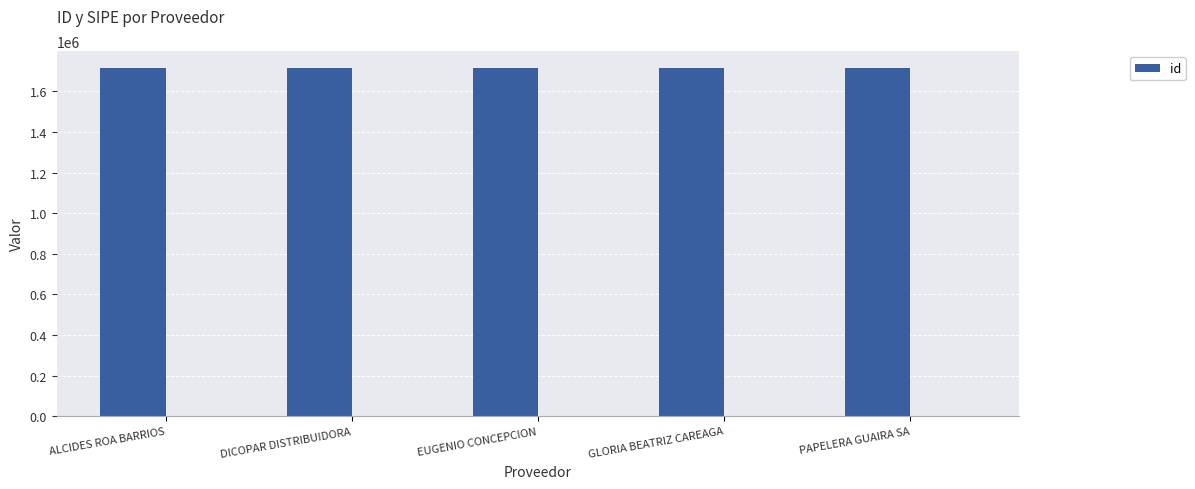

Rank the categories by value from lowest to highest.

DICOPAR DISTRIBUIDORA, ALCIDES ROA BARRIOS, PAPELERA GUAIRA SA, EUGENIO CONCEPCION, GLORIA BEATRIZ CAREAGA